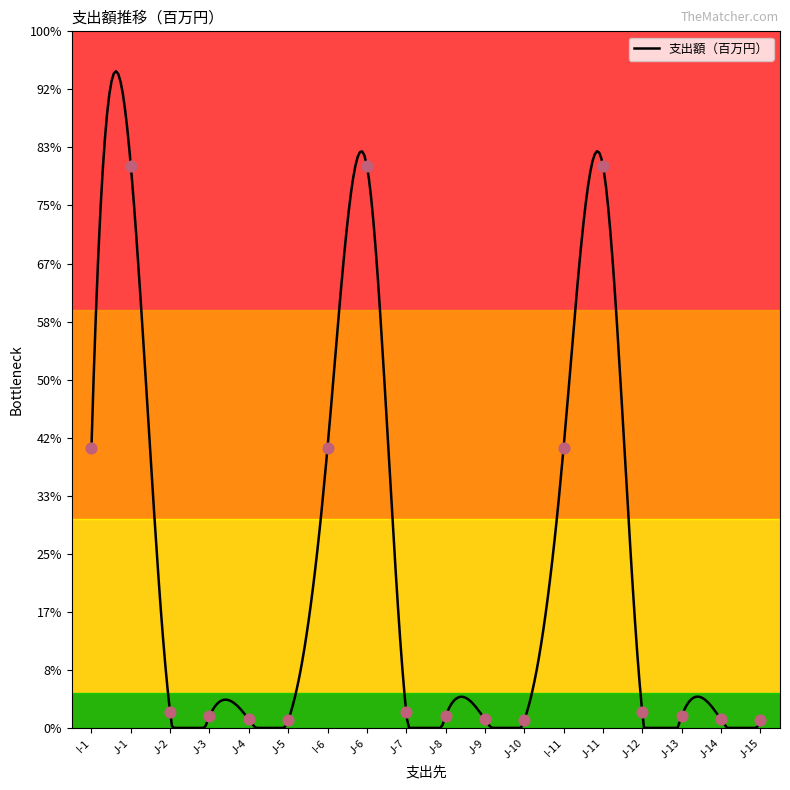

Between J-13 and J-15, which is larger?

J-13